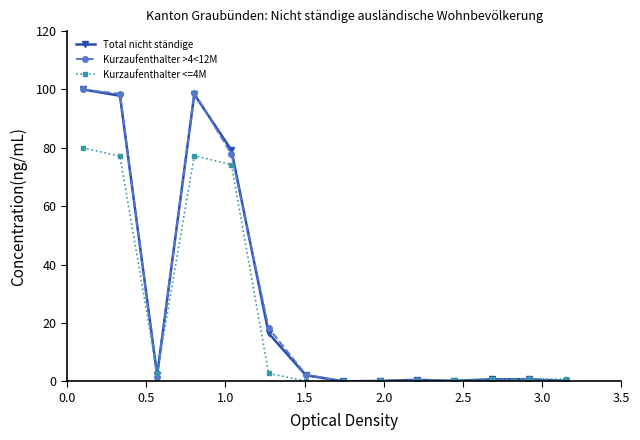

How many series are shown in this chart?

3